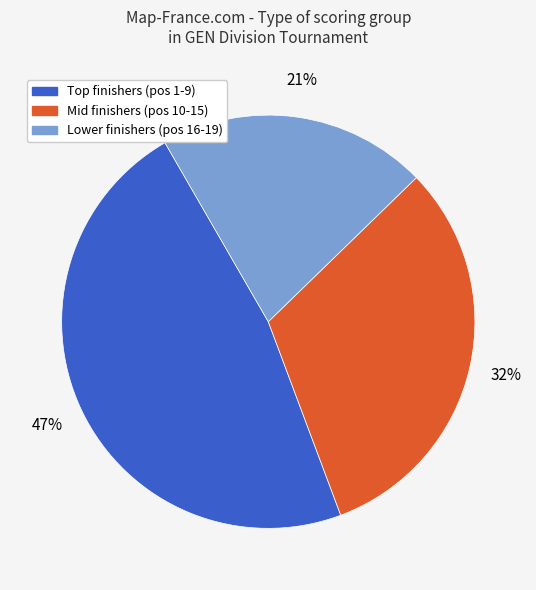

Does any single category account for the majority?

No